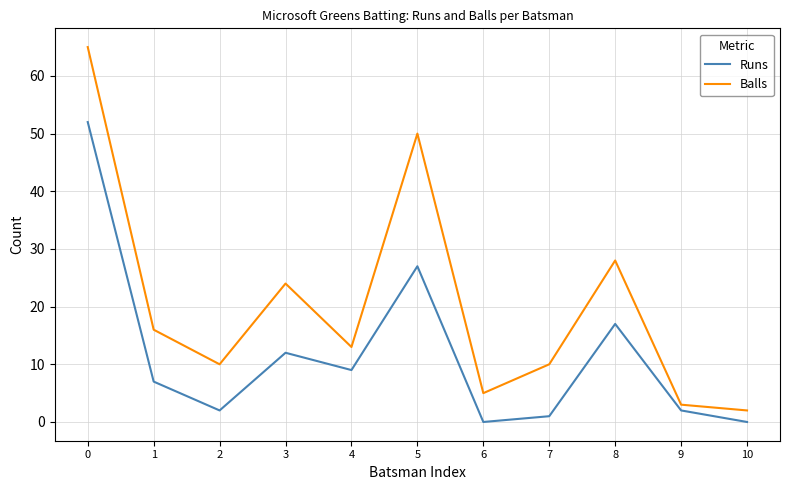

Which series has the largest total across all categories?

Balls